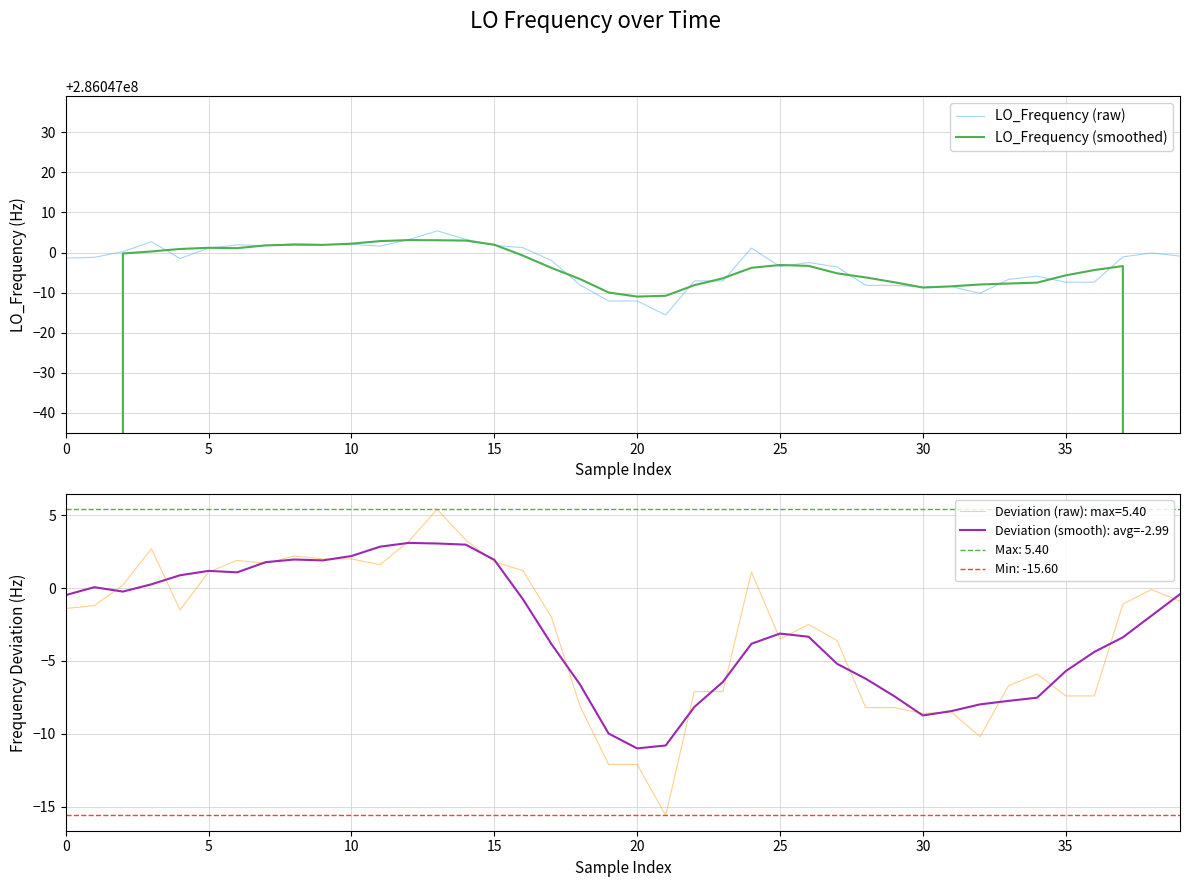

Is it true that LO_Frequency (raw) equals 286046989.8 at 32?

True